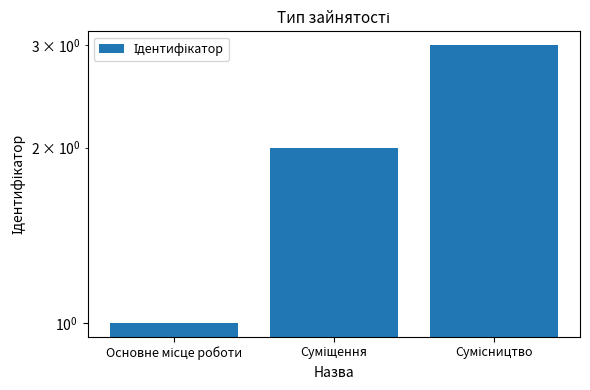

How many bars are there in total?

3